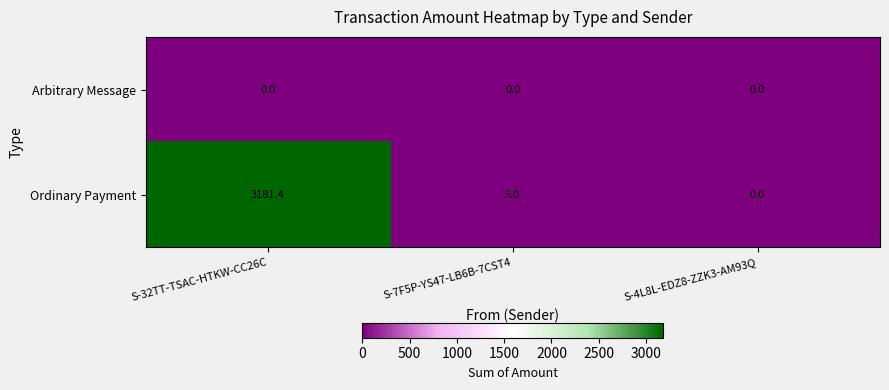

Reading right to left, transcribe all the data shown in this chart.

Arbitrary Message: S-4L8L-EDZ8-ZZK3-AM93Q=0.0	S-7F5P-YS47-LB6B-7CST4=0.0	S-32TT-TSAC-HTKW-CC26C=0.0
Ordinary Payment: S-4L8L-EDZ8-ZZK3-AM93Q=0.0	S-7F5P-YS47-LB6B-7CST4=5.0	S-32TT-TSAC-HTKW-CC26C=3181.4